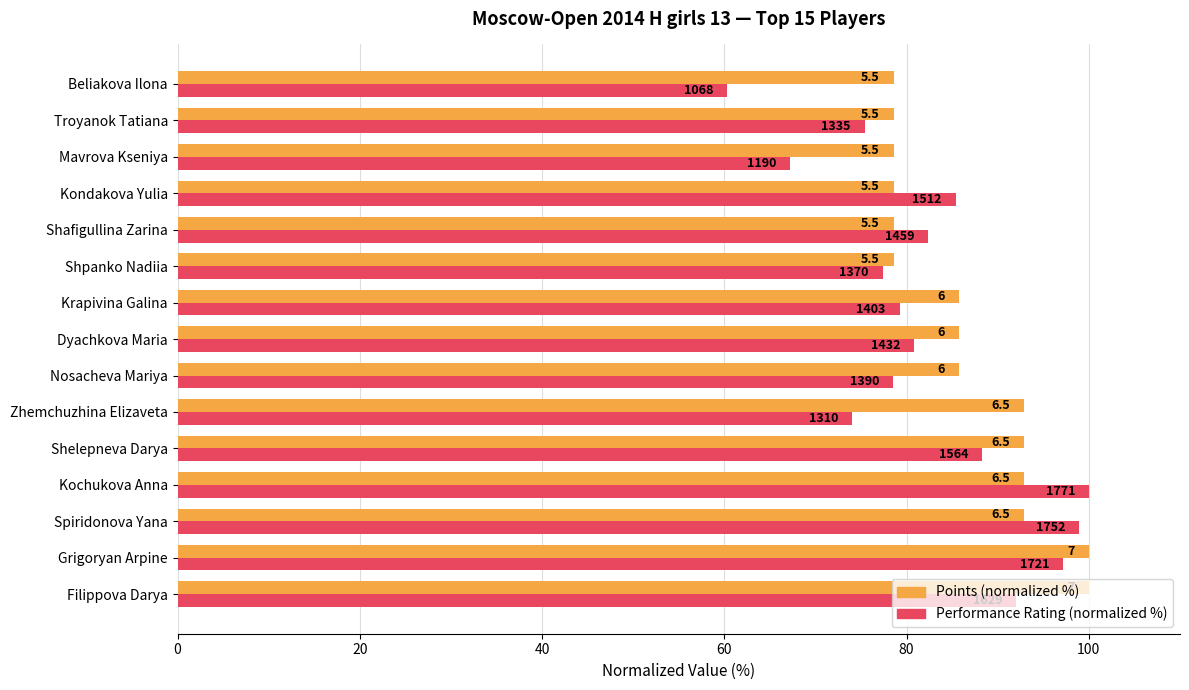

What is the smallest value displayed?

60.3